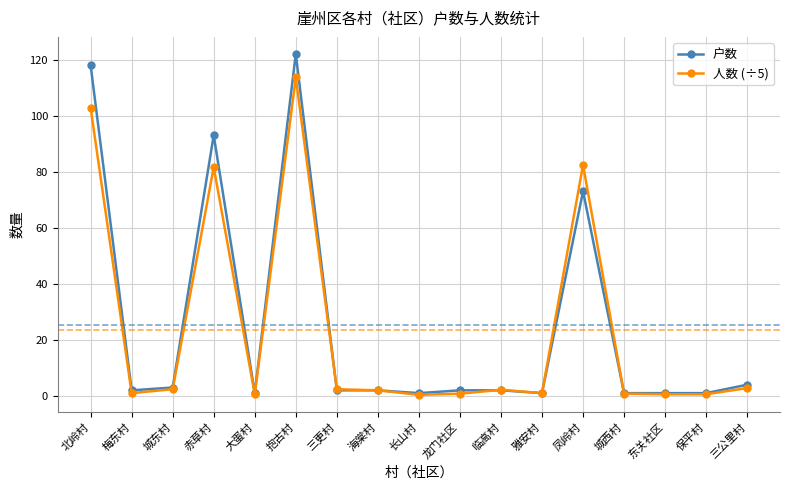

Which series has the widest spread of values?

户数